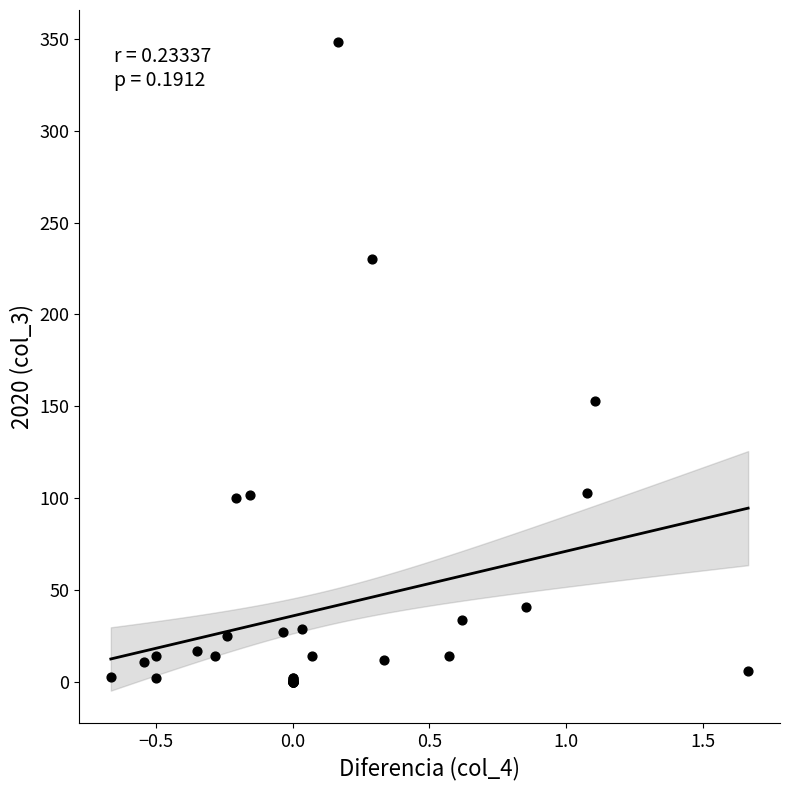

What Y value in the scatter plot is closest to 174?

153